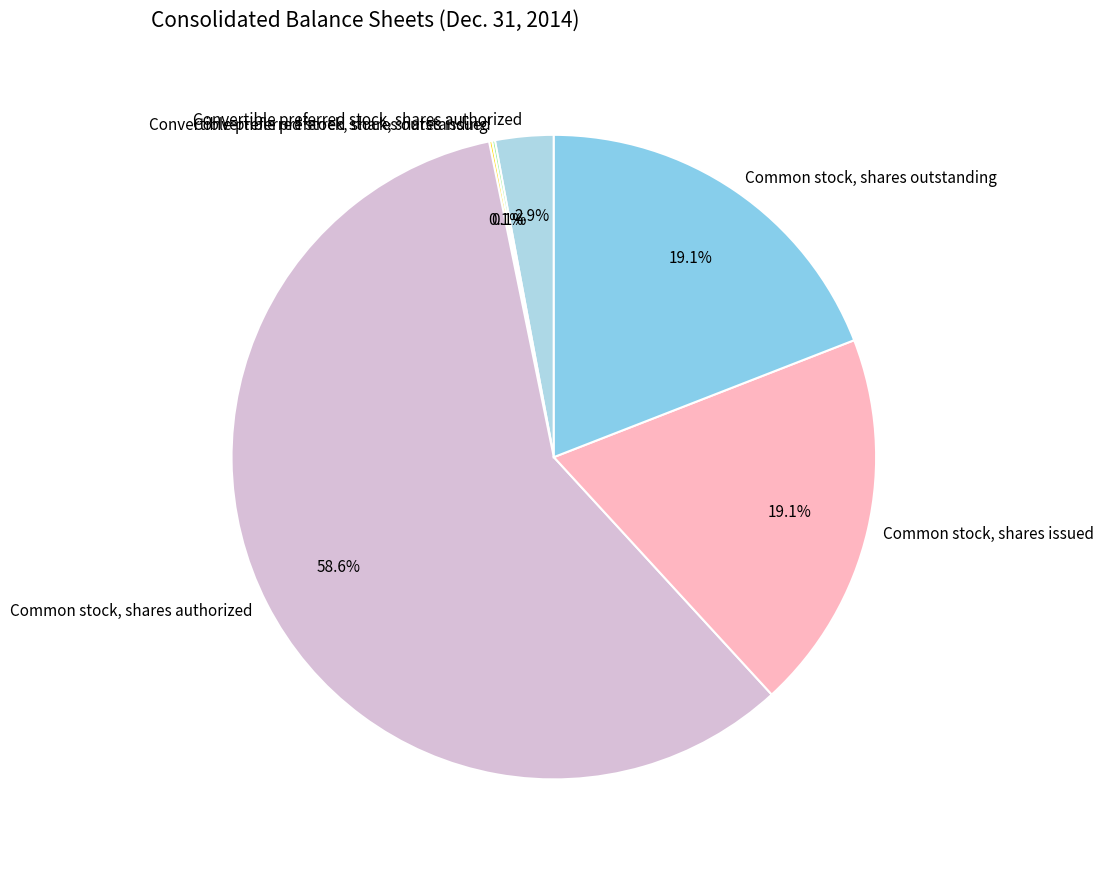

What is the ratio of the value at Common stock, shares issued to the value at Common stock, shares authorized?

0.3